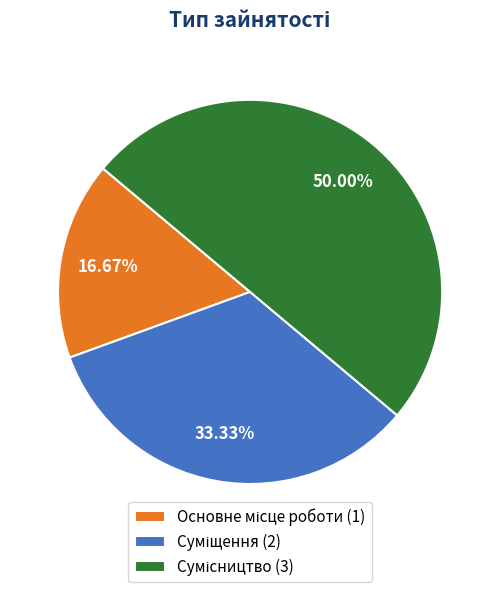

How many slices are in this pie chart?

3